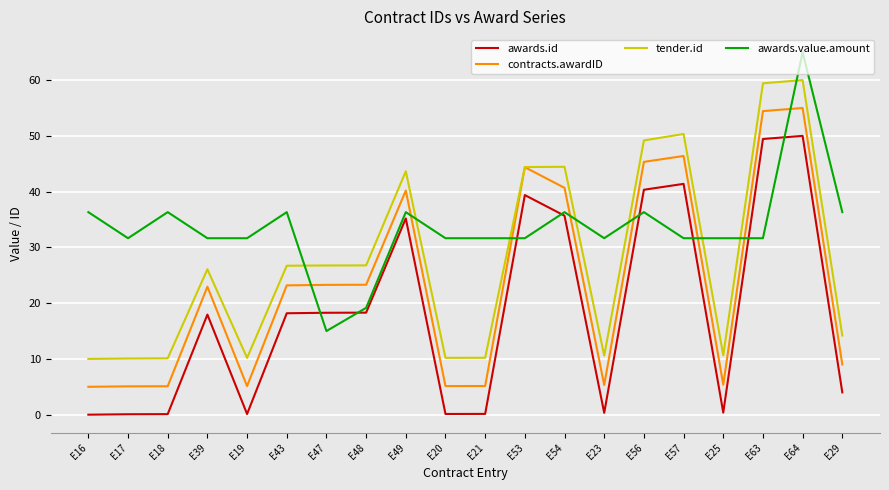

True or false: awards.value.amount has a value of 44.6 at E63.

False